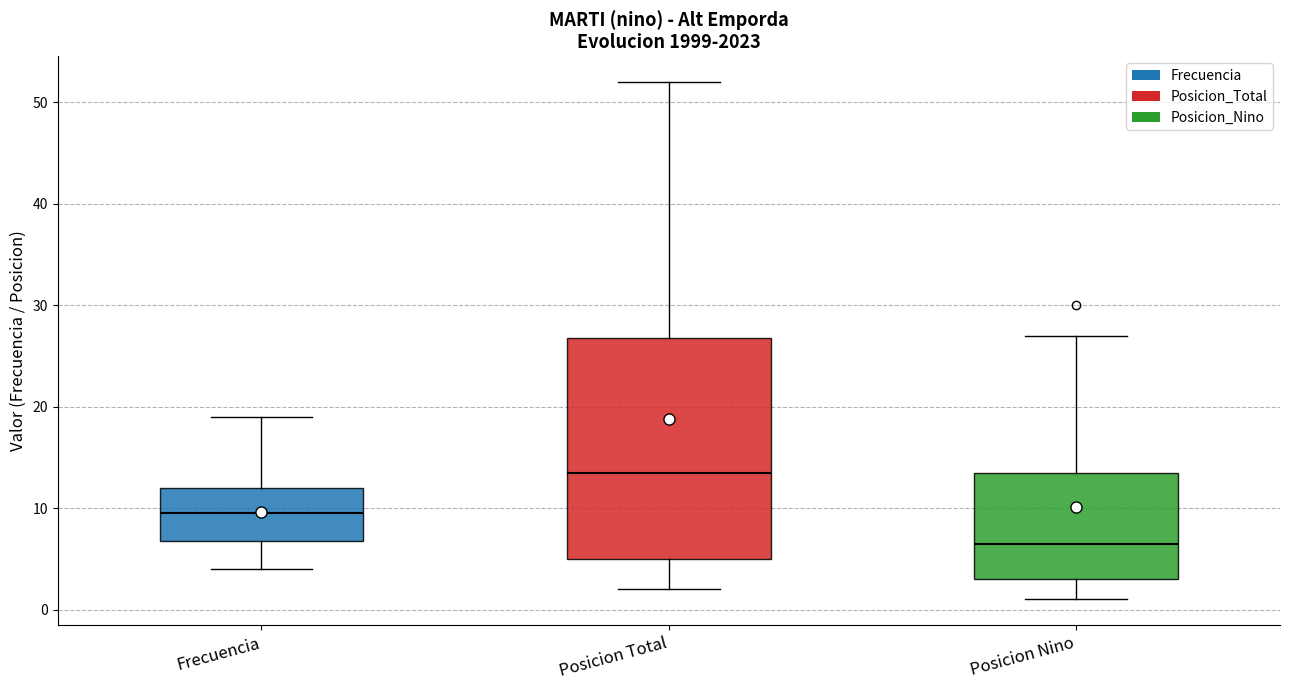

Which box has the highest median line?

Posicion Total